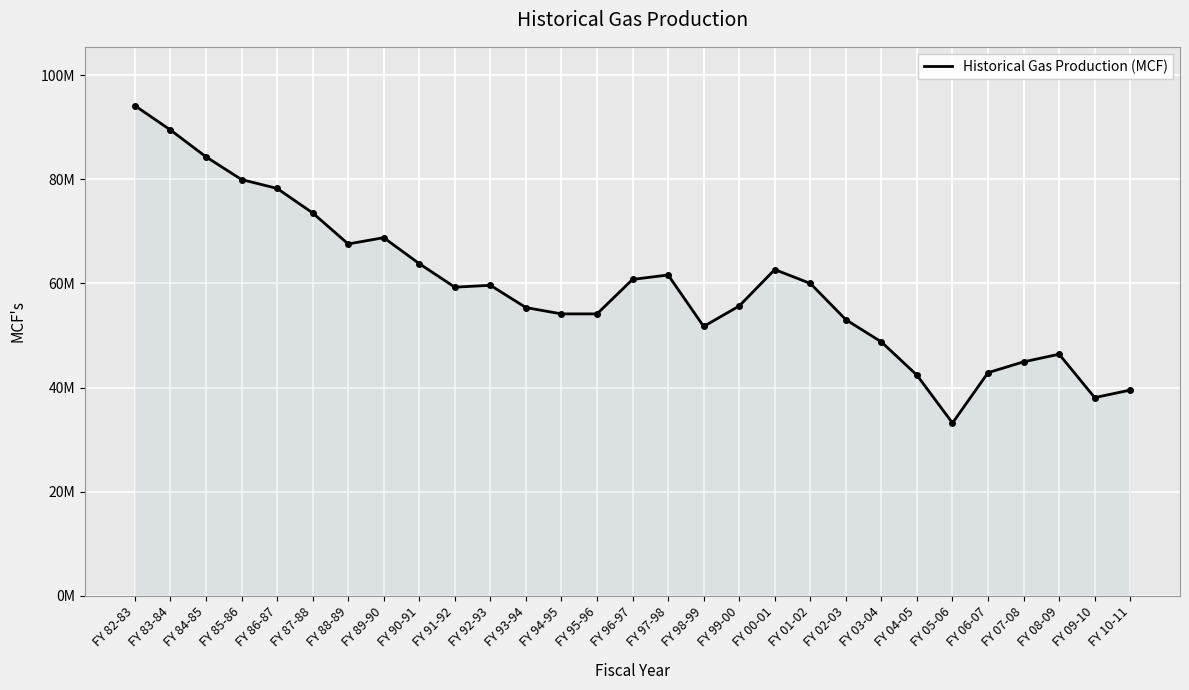

Reading left to right, extract all data points from this chart.

FY 82-83=94125368.0	FY 83-84=89454160.4	FY 84-85=84301670.2	FY 85-86=79934039.8	FY 86-87=78234139.1	FY 87-88=73532728.6	FY 88-89=67566287.6	FY 89-90=68771994.9	FY 90-91=63785078.2	FY 91-92=59265714.8	FY 92-93=59631387.3	FY 93-94=55353140.6	FY 94-95=54136350.2	FY 95-96=54136350.2	FY 96-97=60755685.1	FY 97-98=61613141.4	FY 98-99=51729193.6	FY 99-00=55650029.7	FY 00-01=62648530.9	FY 01-02=59989148.0	FY 02-03=53028702.3	FY 03-04=48754276.3	FY 04-05=42369541.0	FY 05-06=33179715.3	FY 06-07=42851388.7	FY 07-08=44930016.0	FY 08-09=46396042.9	FY 09-10=38062010.1	FY 10-11=39505214.0